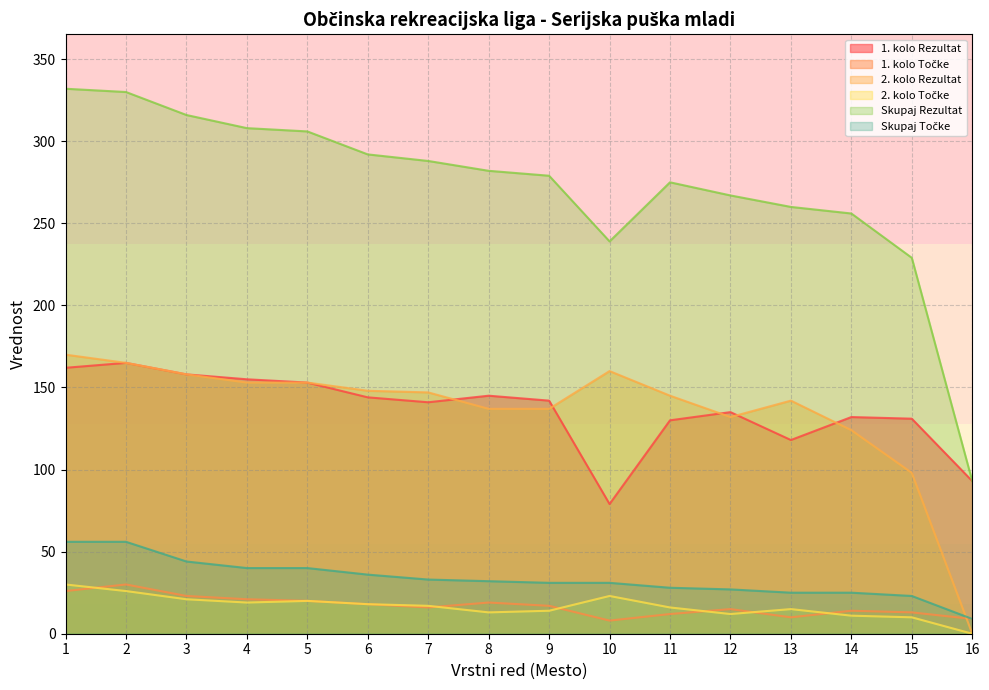

Rank the series by their maximum value, from highest to lowest.

Skupaj Rezultat, 2. kolo Rezultat, 1. kolo Rezultat, Skupaj Točke, 1. kolo Točke, 2. kolo Točke